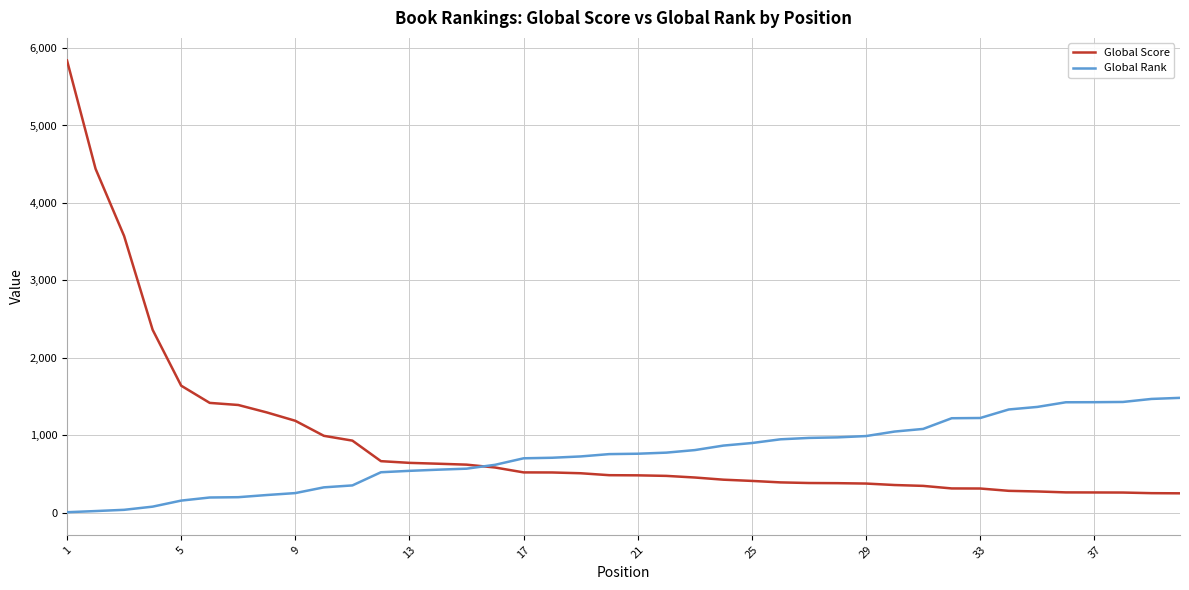

What is the minimum value for Global Score?

253